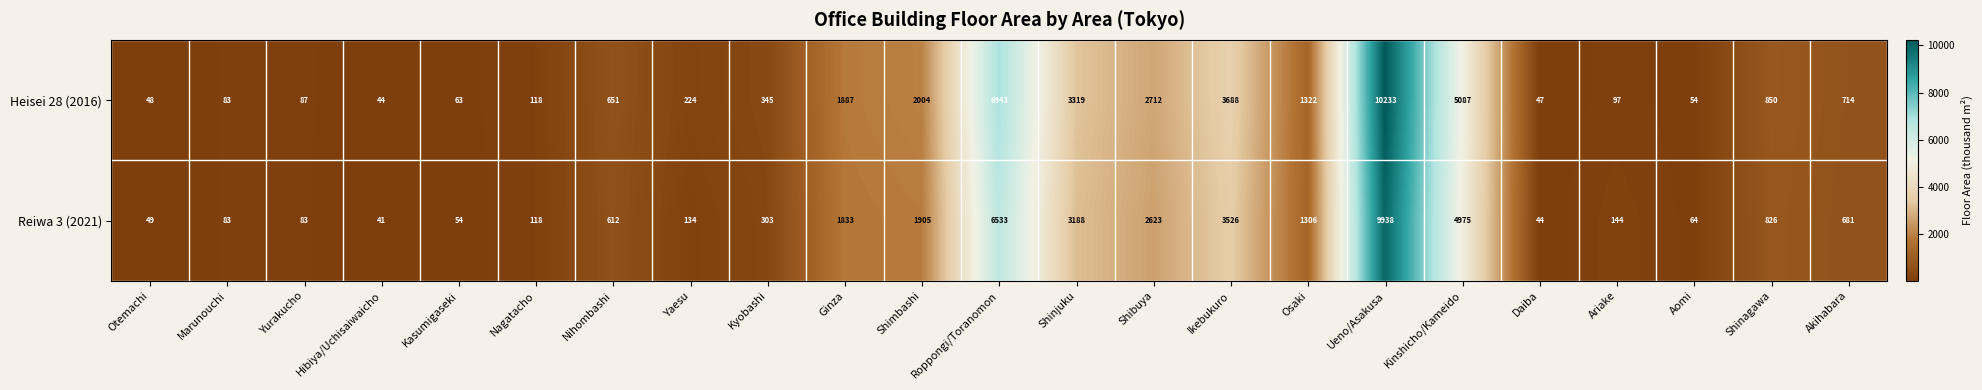

Is the value of Reiwa 3 (2021) at Kyobashi greater than the value of Heisei 28 (2016) at Otemachi?

Yes